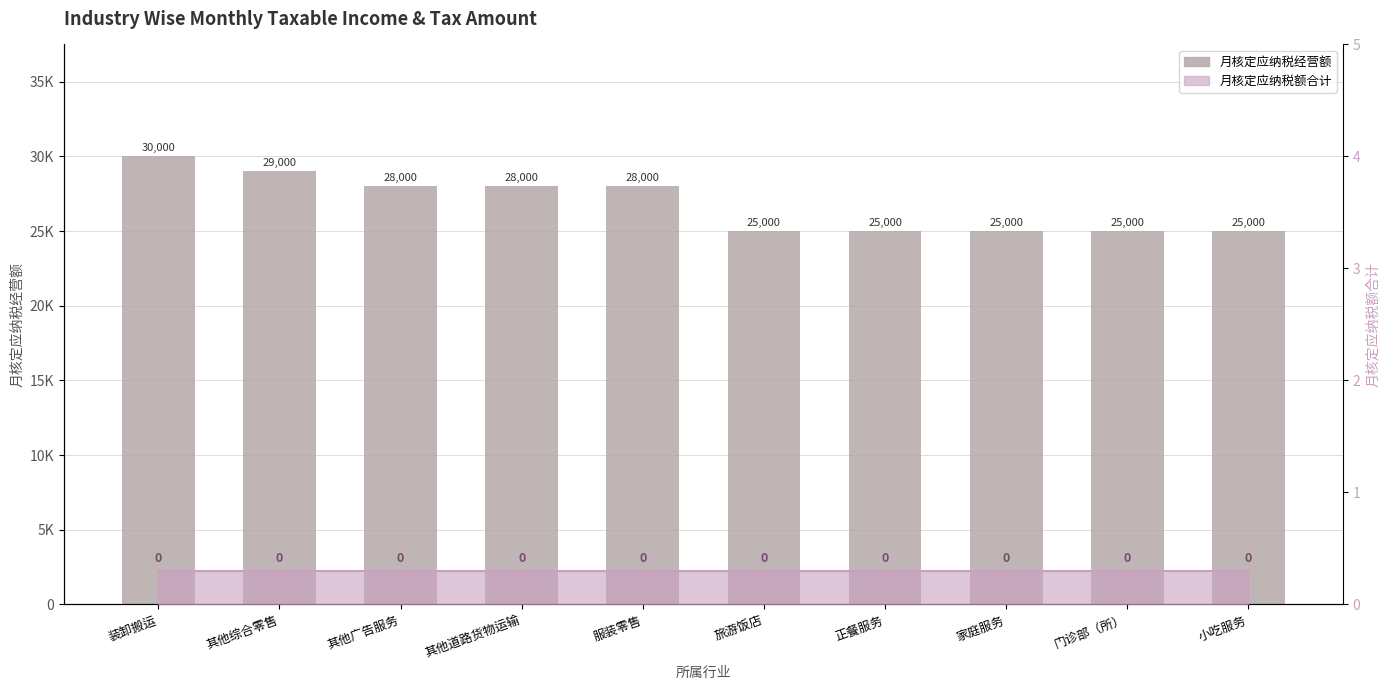

Count the number of categories in the chart.

10